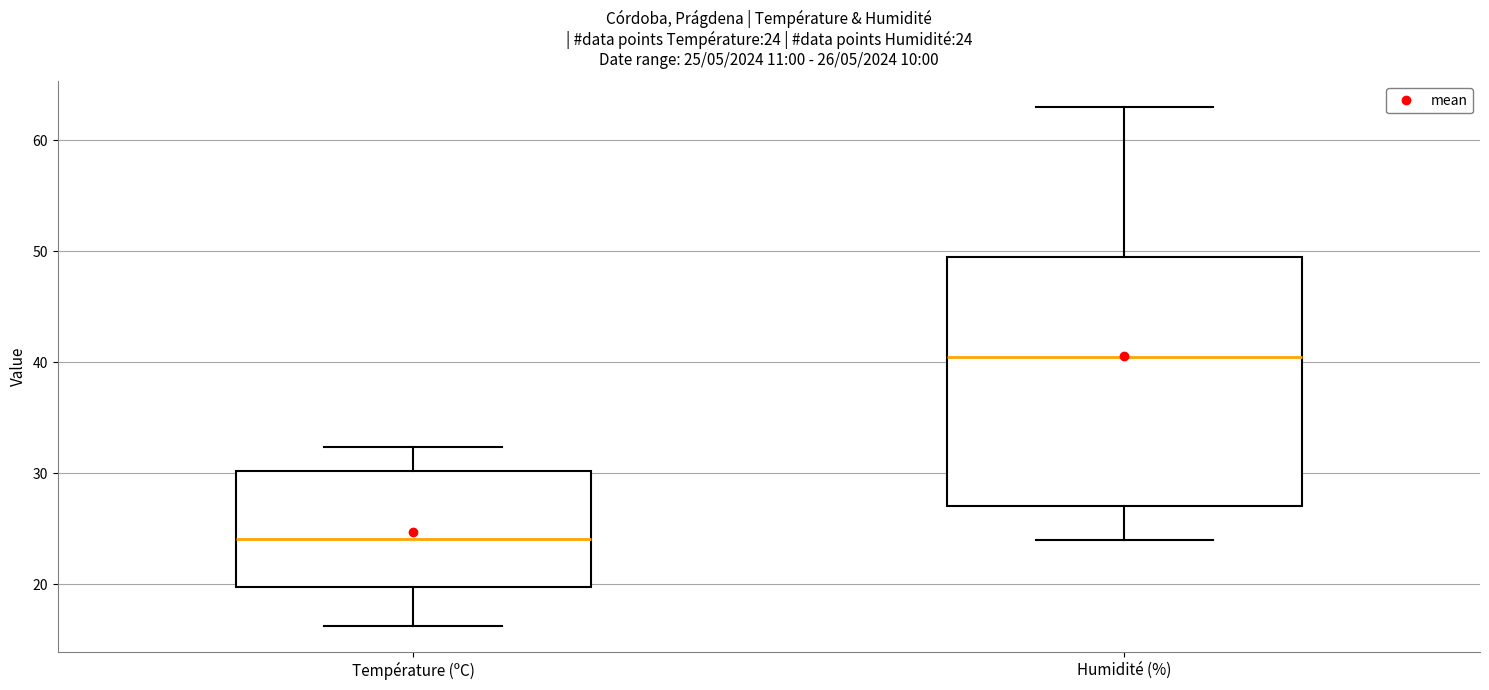

Which box is the tallest, from its lower edge to its upper edge?

Humidité (%)